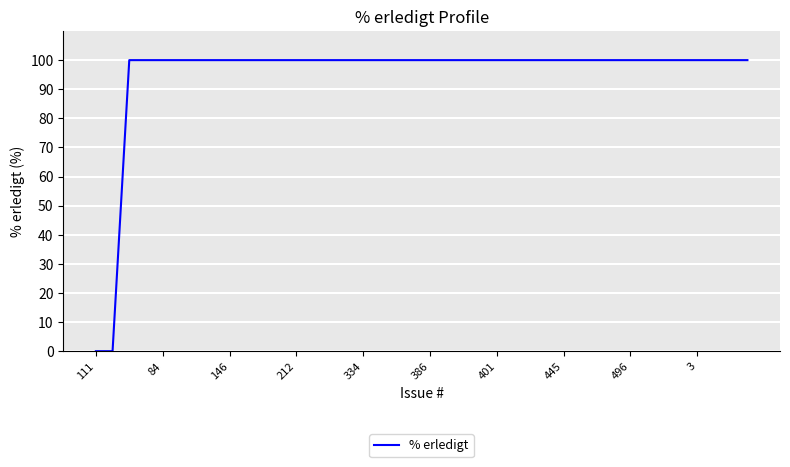

What is the difference between the maximum and minimum values?

100